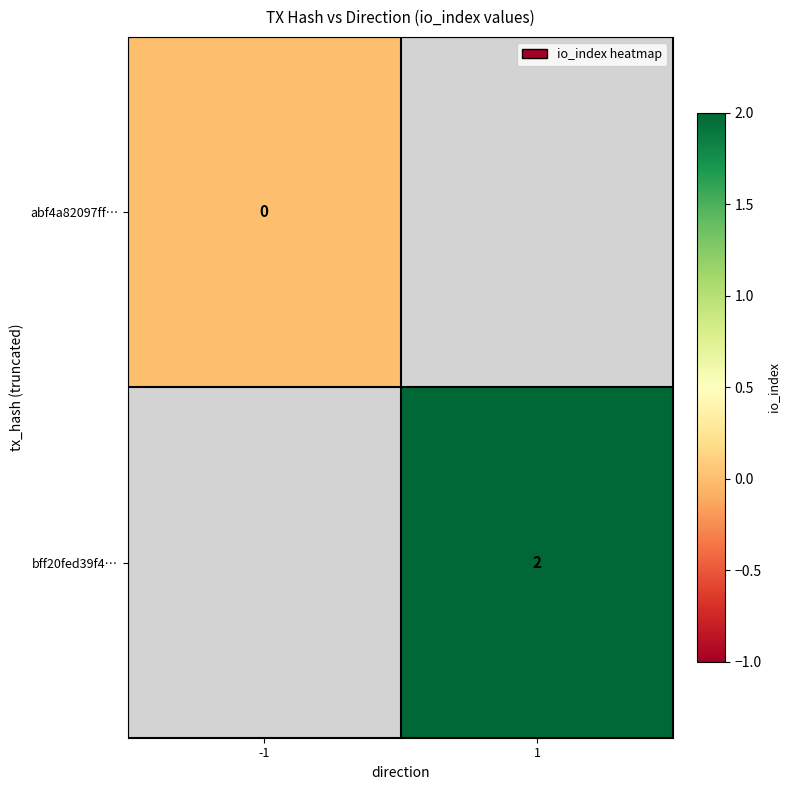

How many distinct data groups are displayed?

2